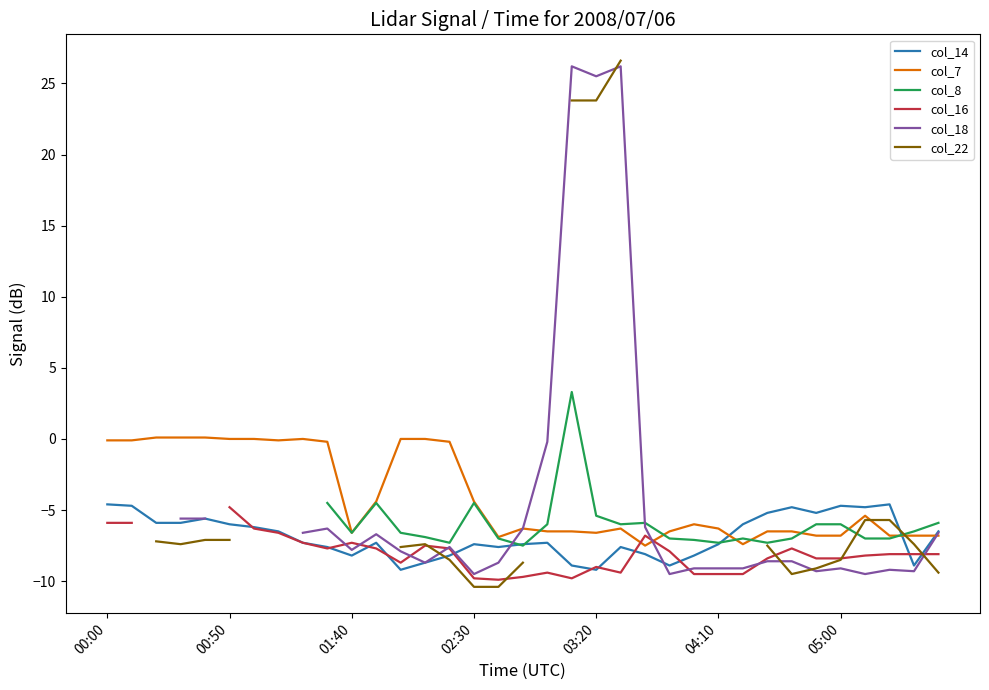

True or false: col_14 has more than 1 points higher than both neighbors.

True